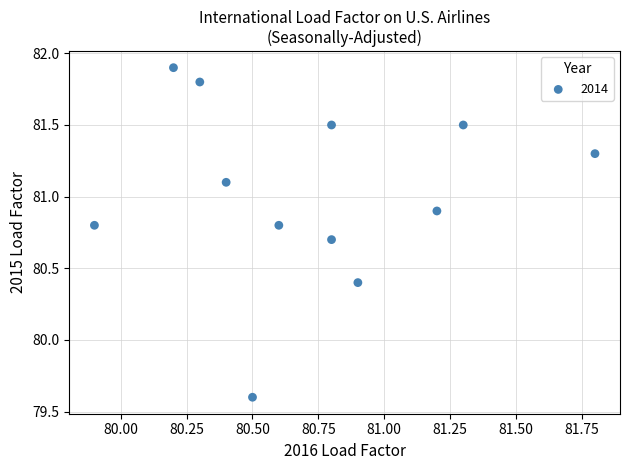

What is the range of X values (max minus min)?

1.9